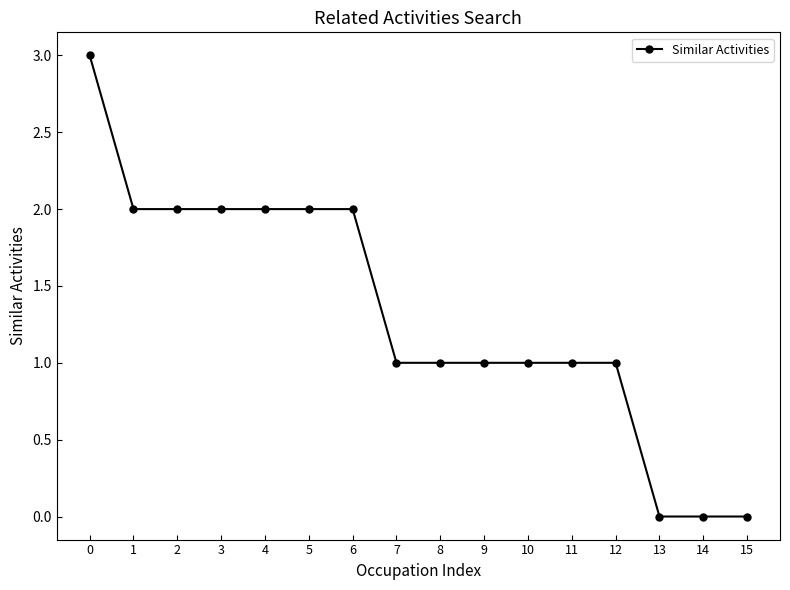

What is the maximum value shown in the chart?

3